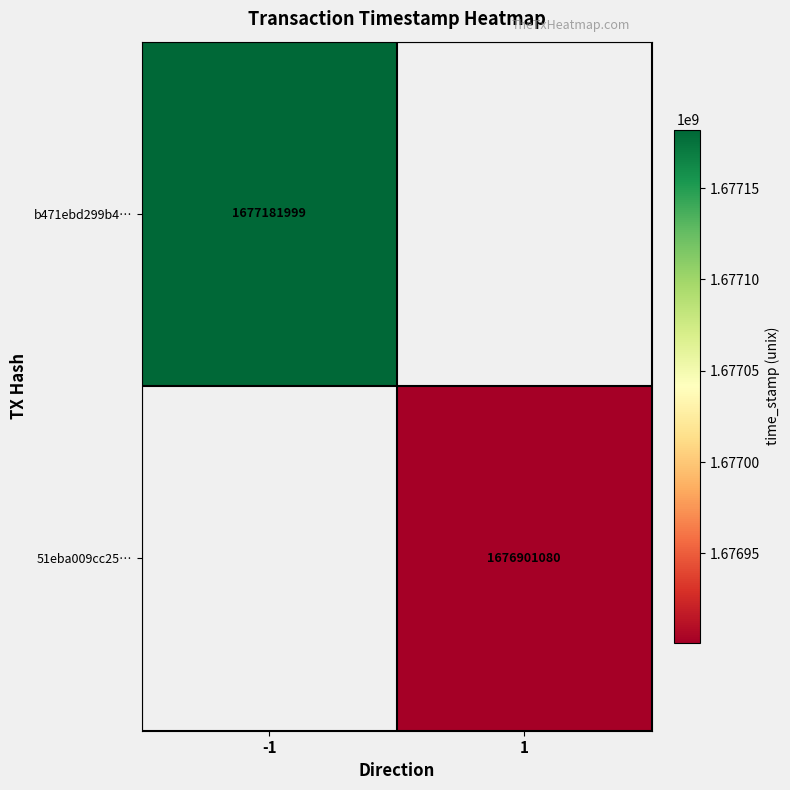

Is it true that b471ebd299b4… equals 1677181999 at -1?

True